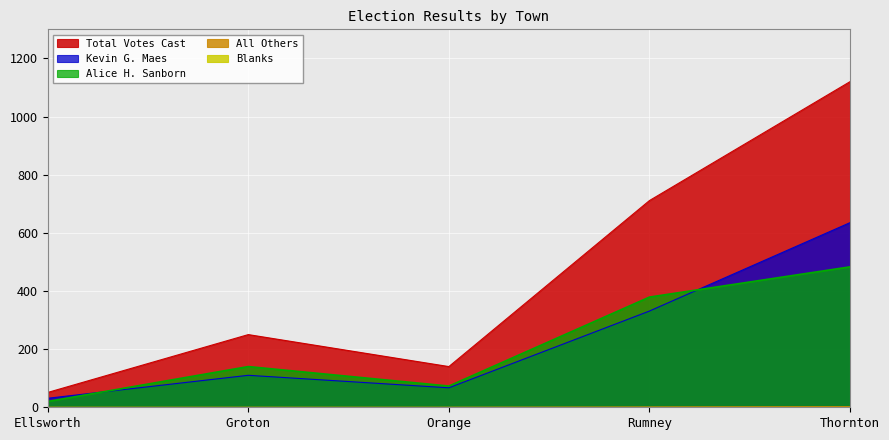

How many data points in Kevin G. Maes are above 110?

2